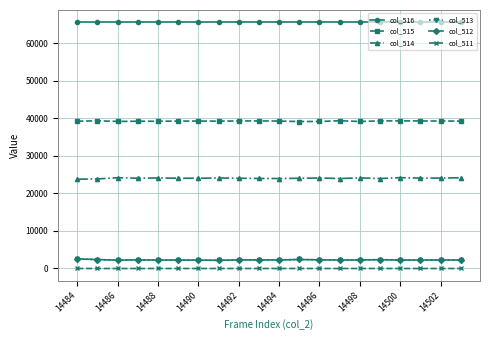

True or false: col_516 and col_511 cross at least once.

False